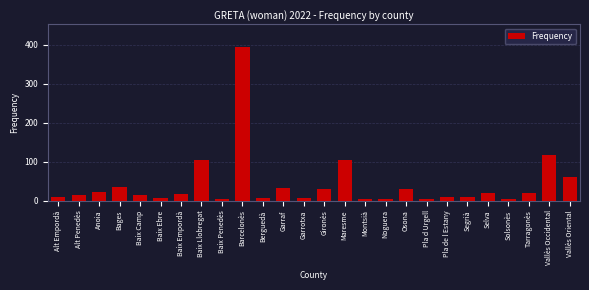

The value at Baix Llobregat is 105. True or false?

True